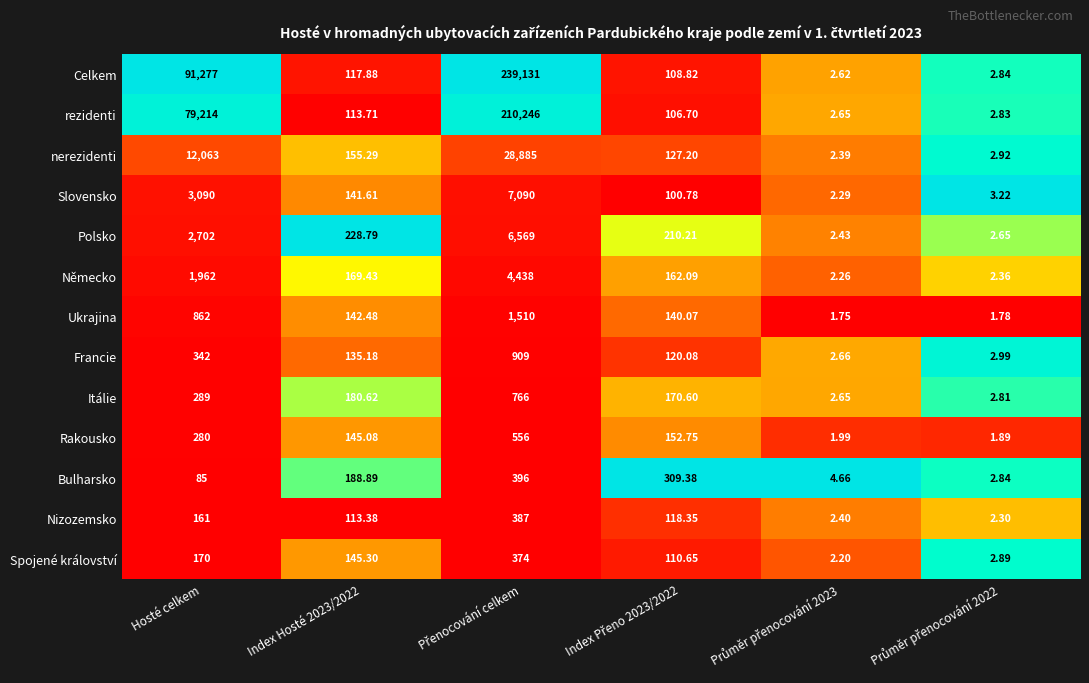

Which series has the largest range (max minus min)?

Celkem